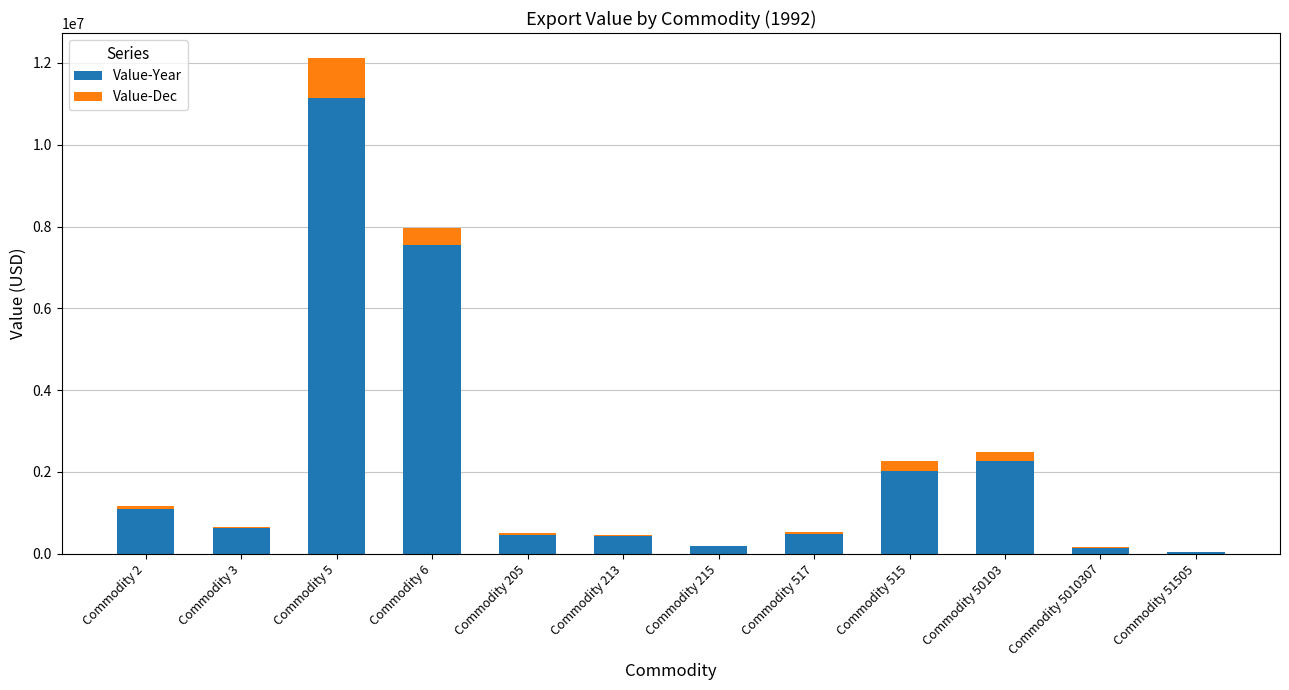

At which label does Value-Year reach its peak?

Commodity 5